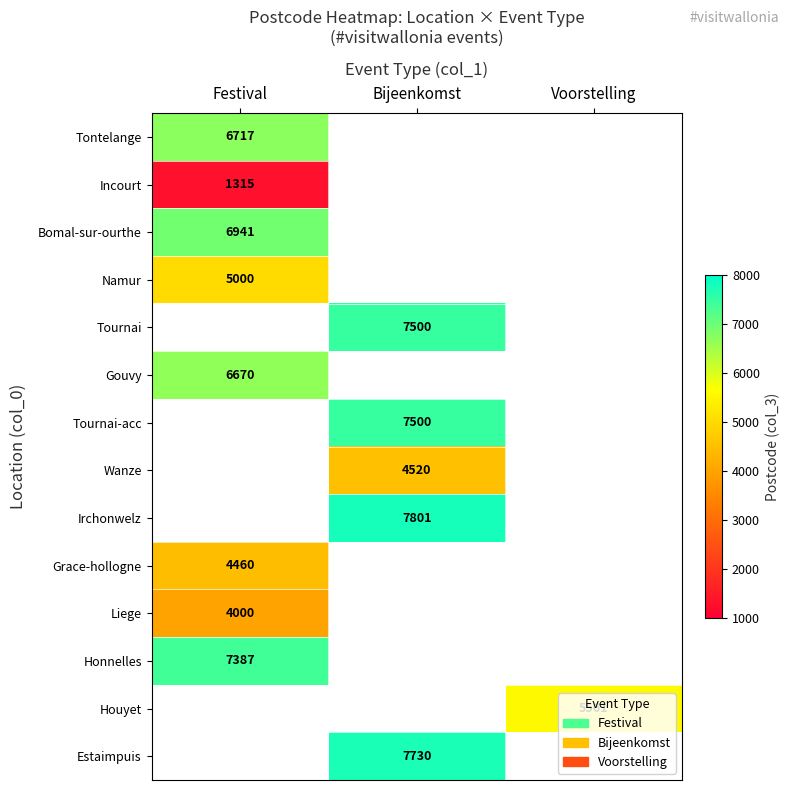

Is it true that Tournai equals 7500 at Bijeenkomst?

True